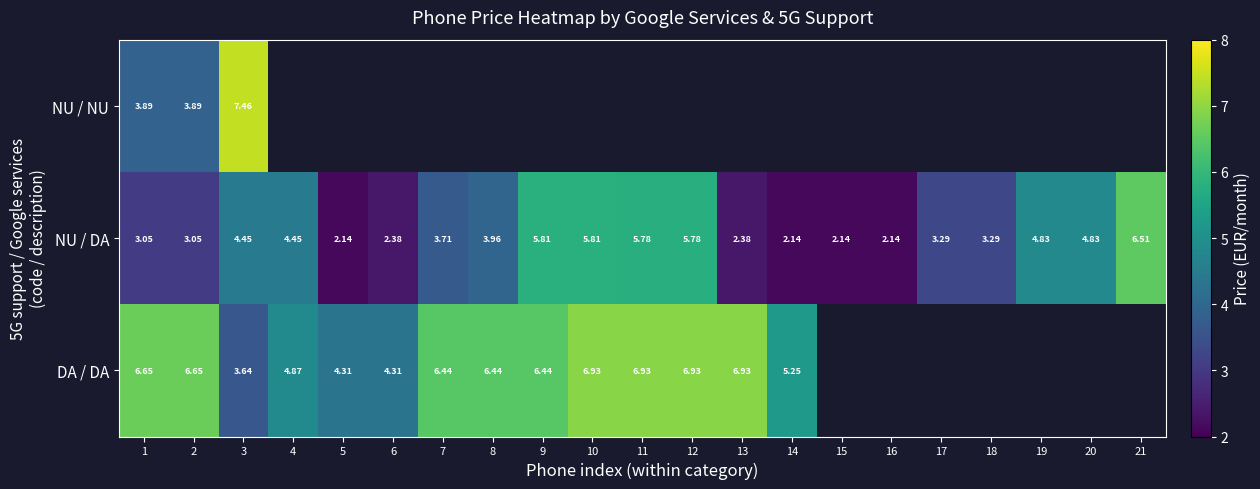

What is the difference between the maximum and minimum values in the NU / NU series?

3.6